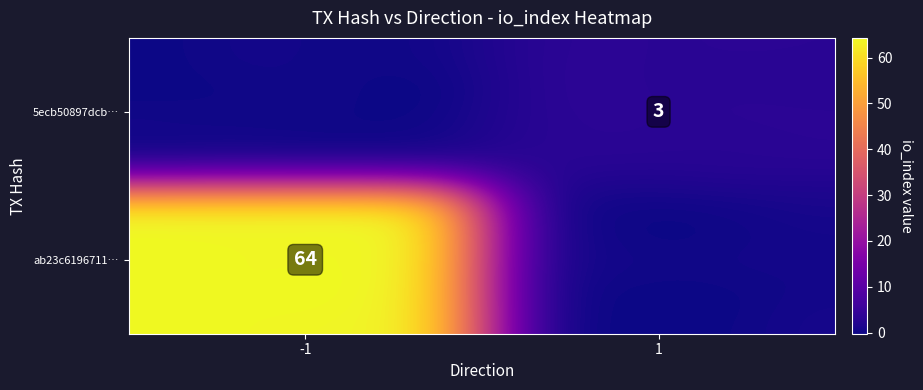

Reading left to right, list all the values displayed in this chart.

ab23c61967111983f7cbde3553073c9fd4cae13: direction=-1	io_index=64
5ecb50897dcb25558f909598d8c9dee3d308f00: direction=1	io_index=3